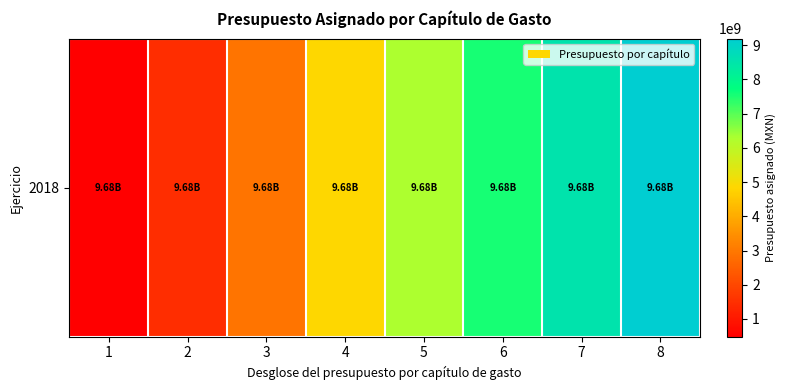

What value does the data have at 4?

4838745155.7